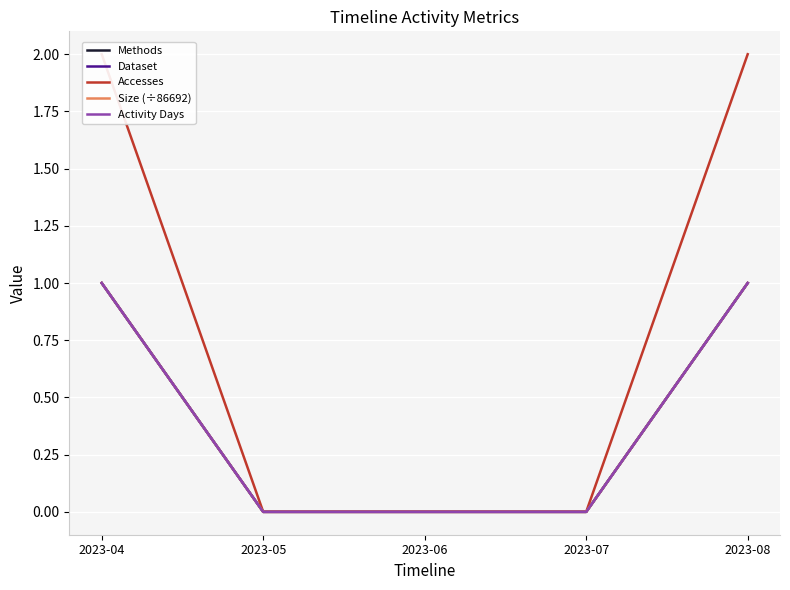

How many data points does each series have?

5